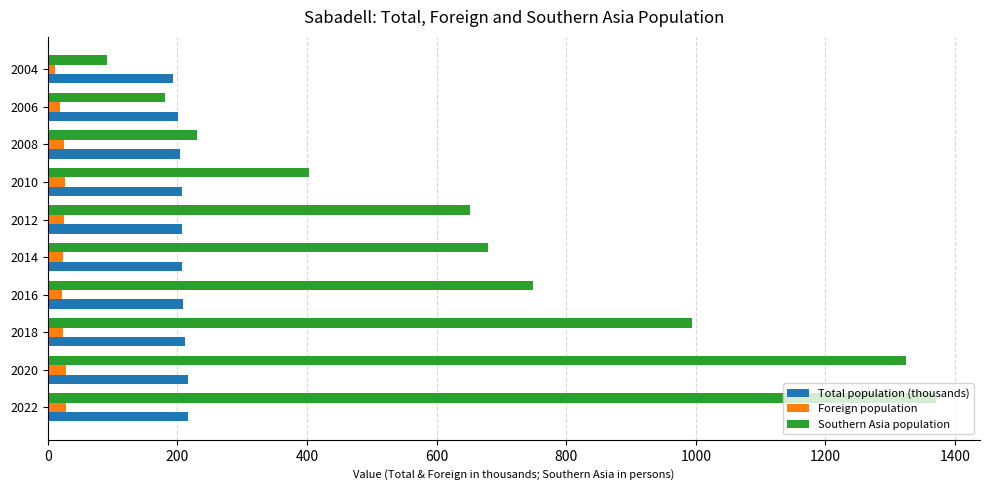

The Southern Asia population series shows 957.8 at 2012. True or false?

False